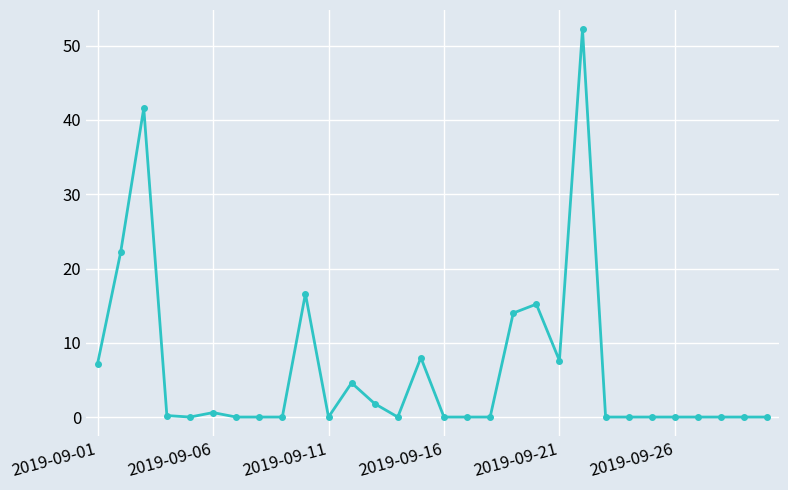

How many lines are shown in the chart?

1